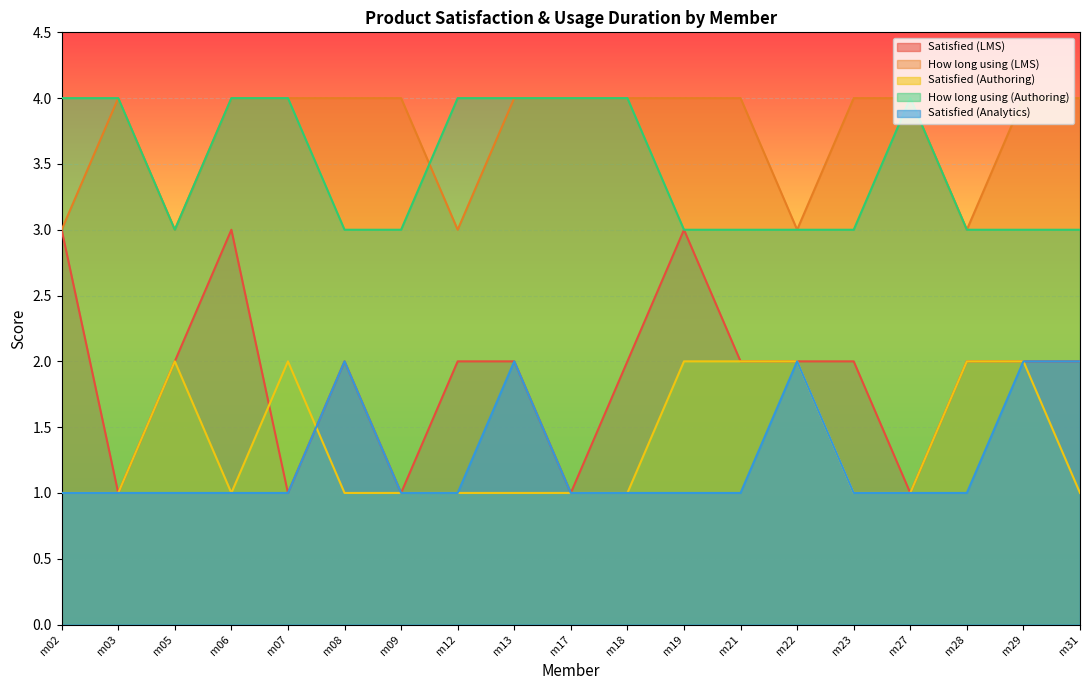

Where is Satisfied (LMS) nearest to the value 2?

m05